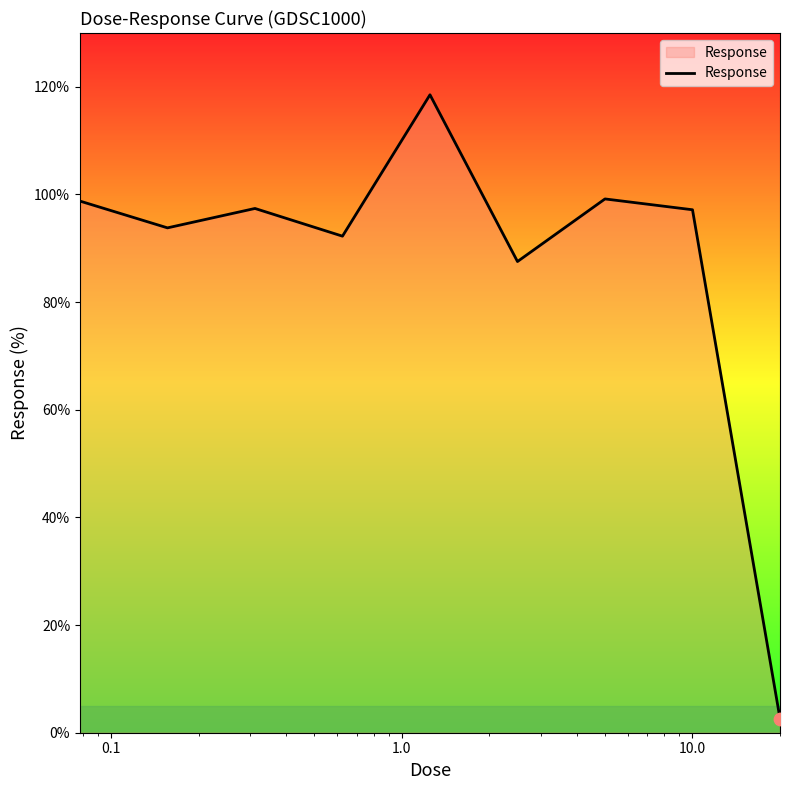

What is the maximum value shown in the chart?

118.5